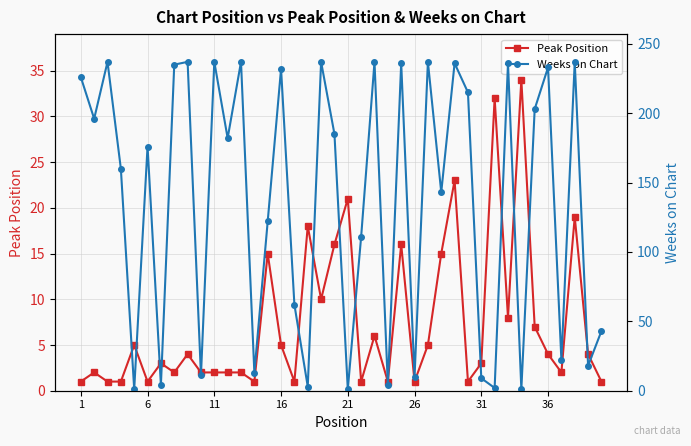

The value of Peak Position at 11 is 0. True or false?

False